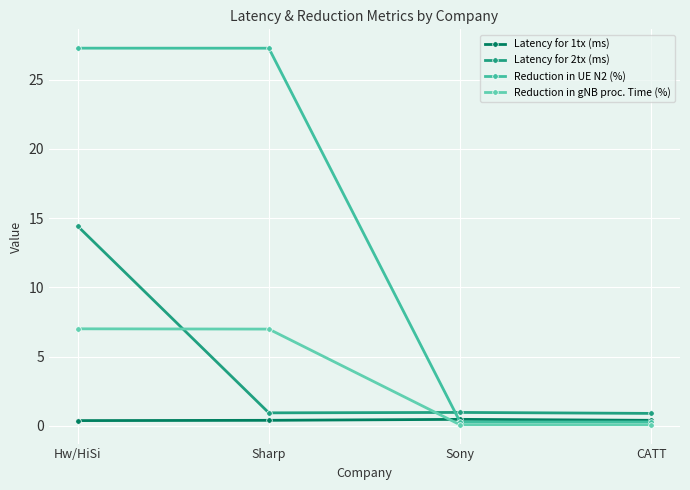

What are all the series names shown in the legend?

Latency for 1tx (ms), Latency for 2tx (ms), Reduction in UE N2 (%), Reduction in gNB proc. Time (%)